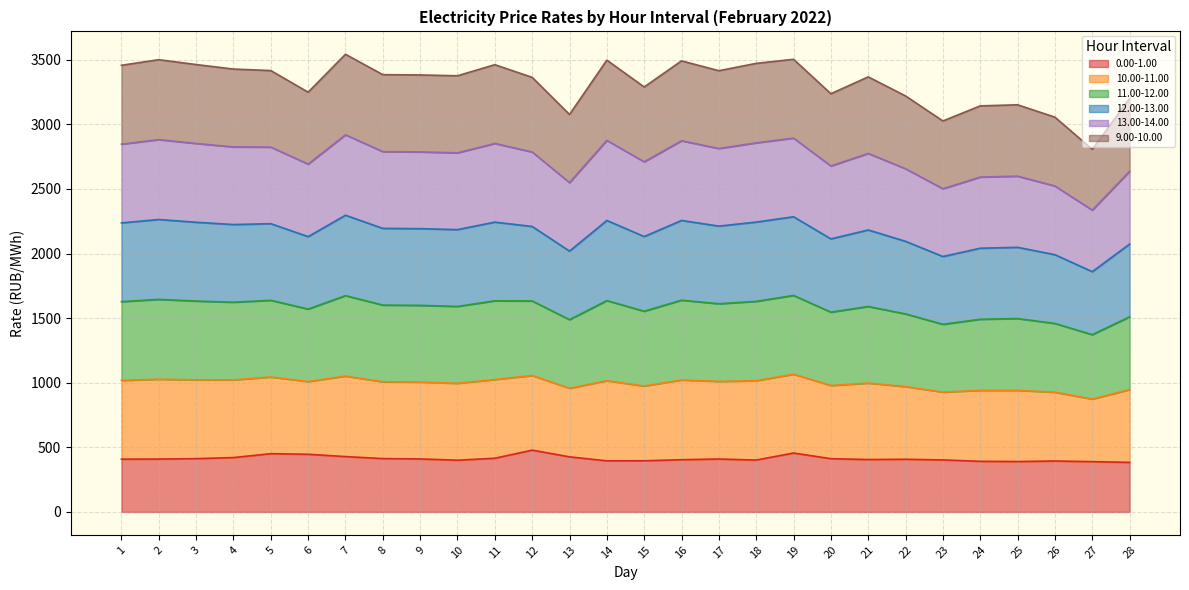

The value of 0.00-1.00 at 16 is 404.2. True or false?

True